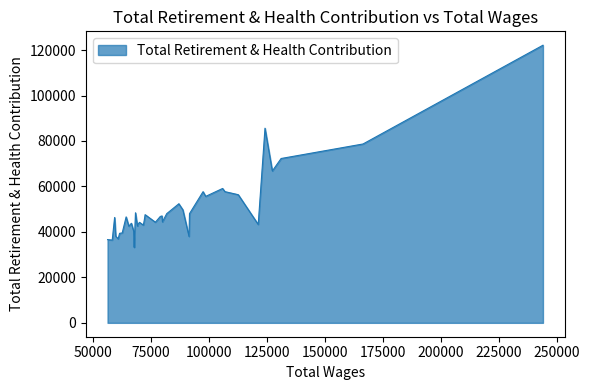

What is the greatest value displayed?

122123